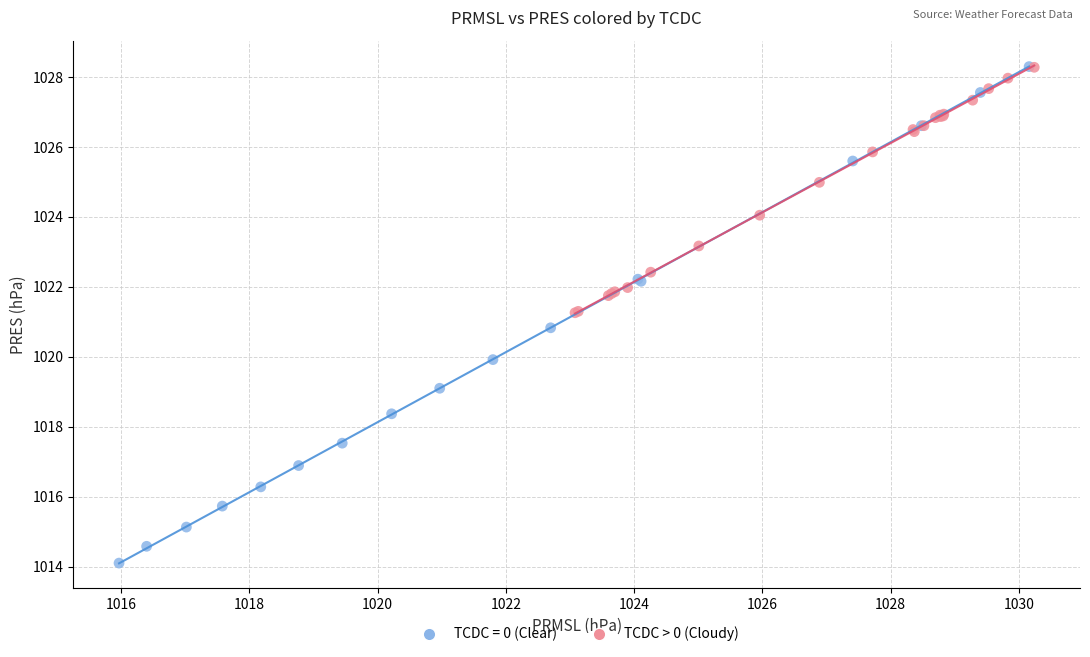

Which series has the largest Y range (max minus min)?

TCDC = 0 (Clear)